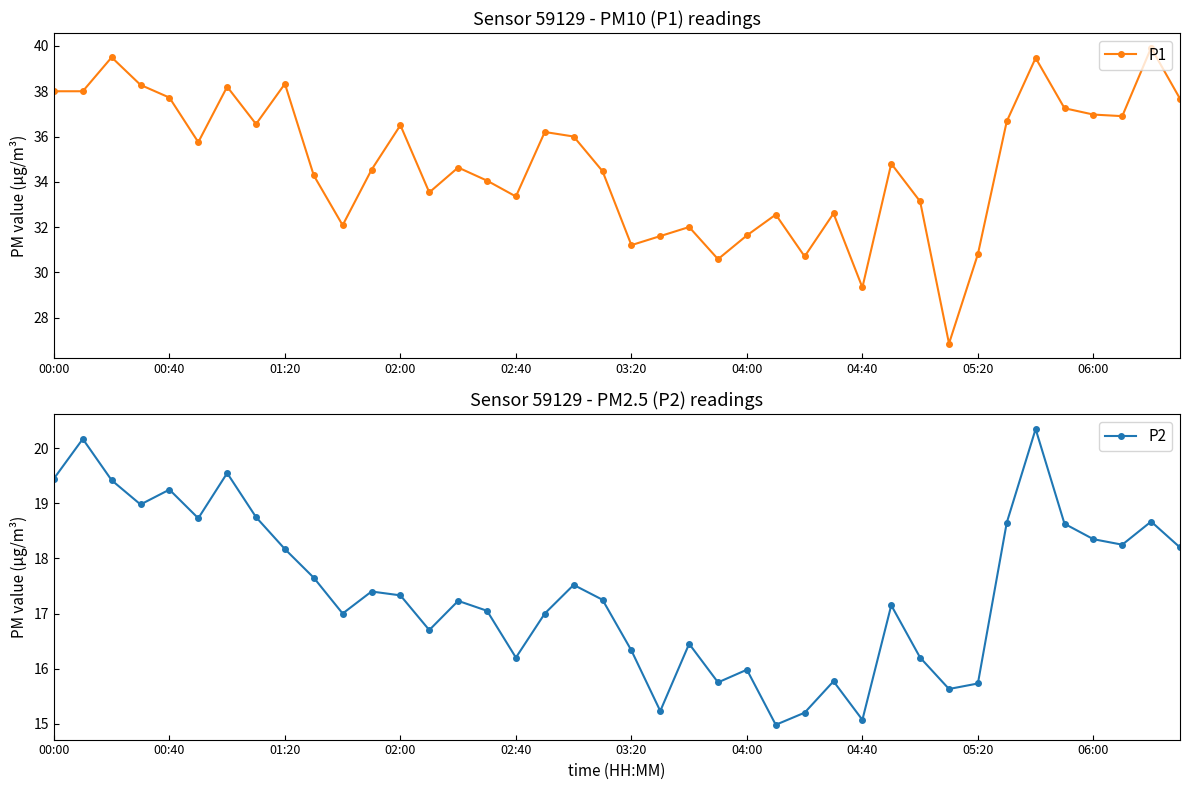

What is the maximum value for P1?

39.9